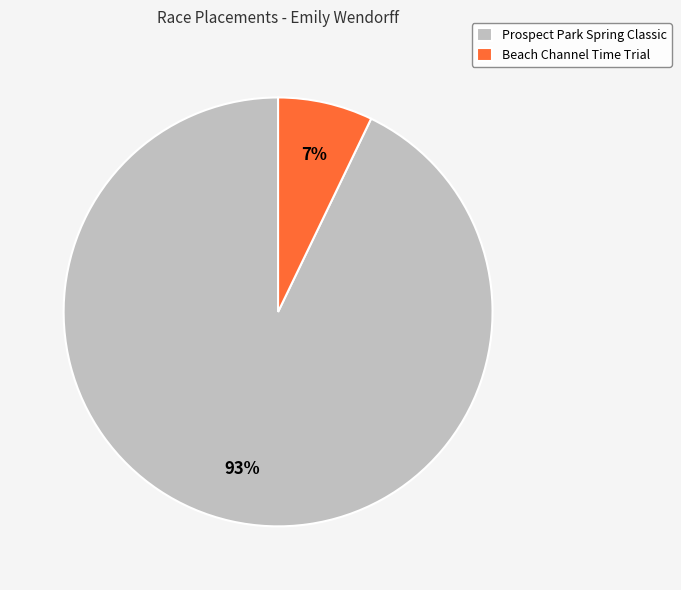

Rank the categories by value from lowest to highest.

Beach Channel Time Trial, Prospect Park Spring Classic